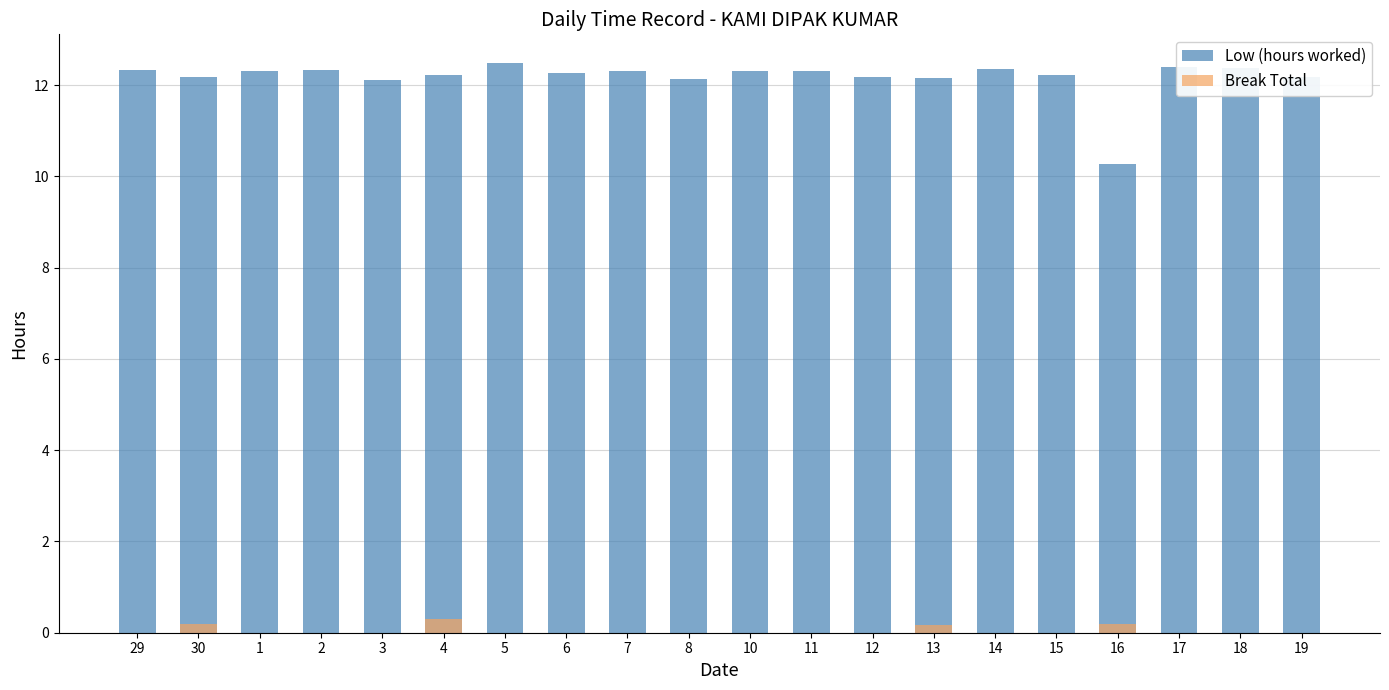

What is the sum of all Low (hours worked) values?

243.5